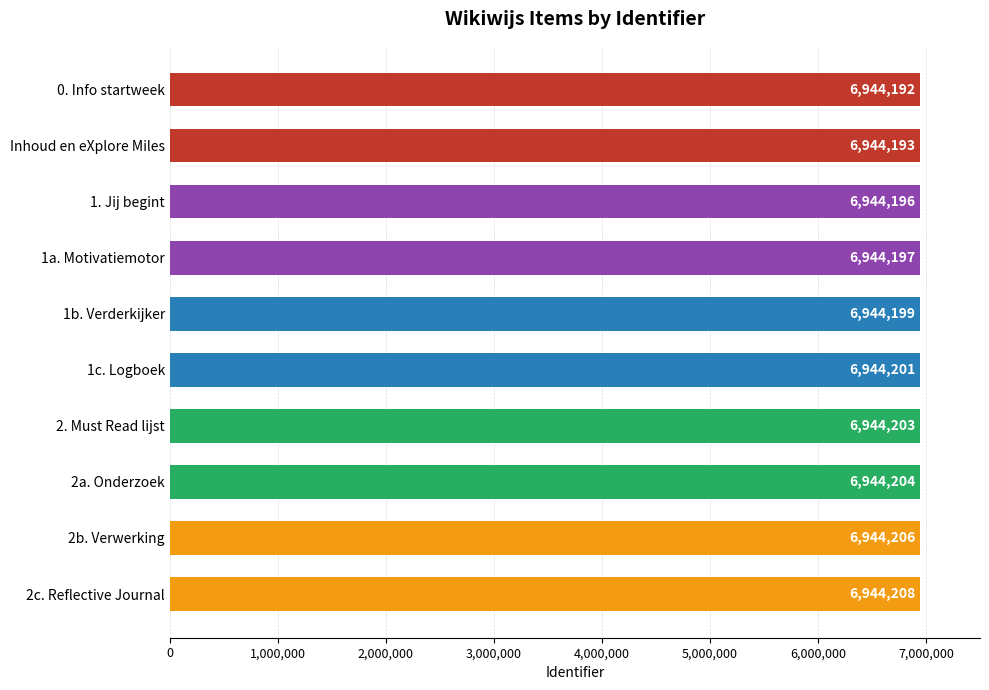

Is it true that the value at 1c. Logboek is 2347914?

False